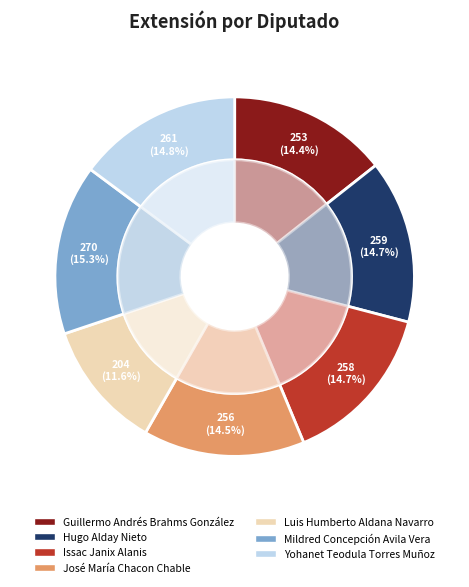

Rank the categories by value from lowest to highest.

Luis Humberto Aldana Navarro, Guillermo Andrés Brahms González, José María Chacon Chable, Issac Janix Alanis, Hugo Alday Nieto, Yohanet Teodula Torres Muñoz, Mildred Concepción Avila Vera